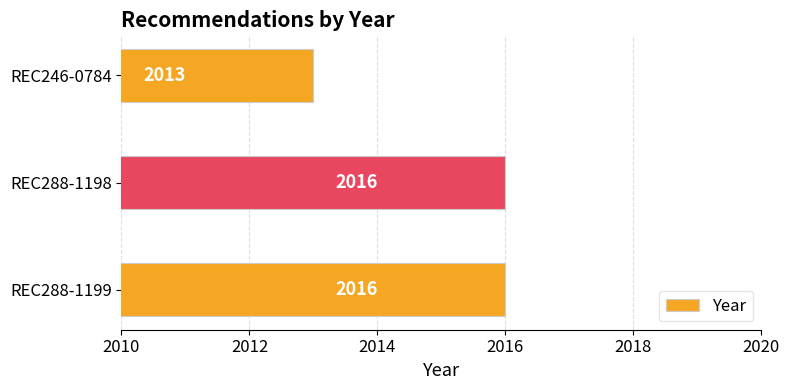

At which category does the chart reach its minimum across all series?

REC246-0784